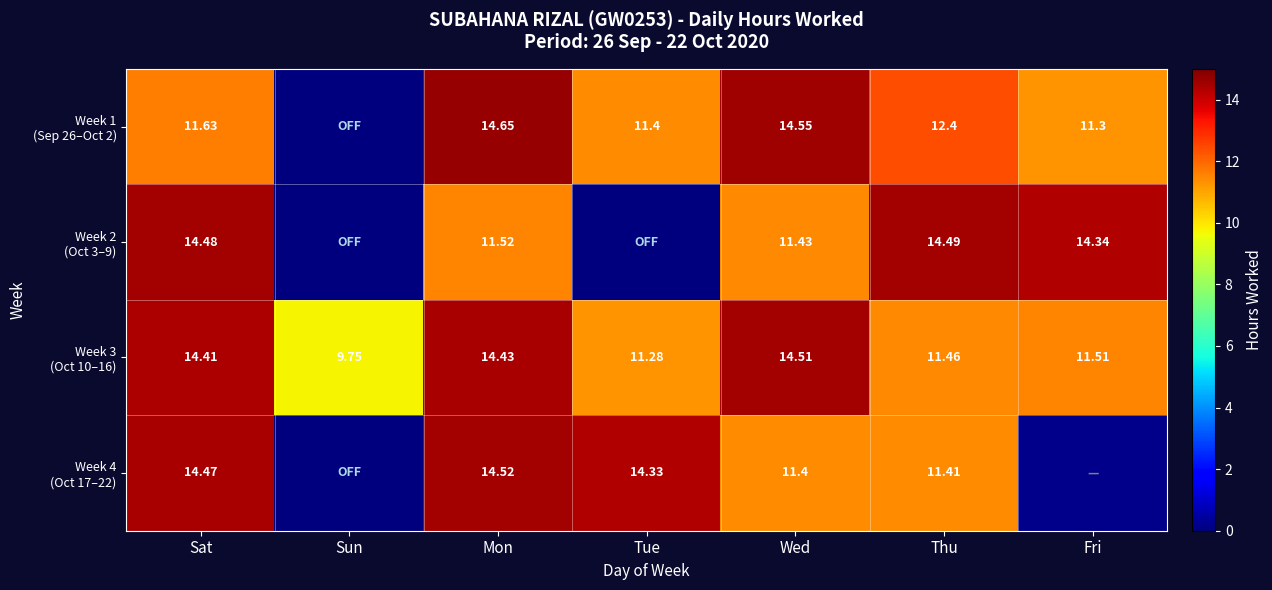

What value does the Week 1 (Sep 26–Oct 2) series have at Tue?

11.4